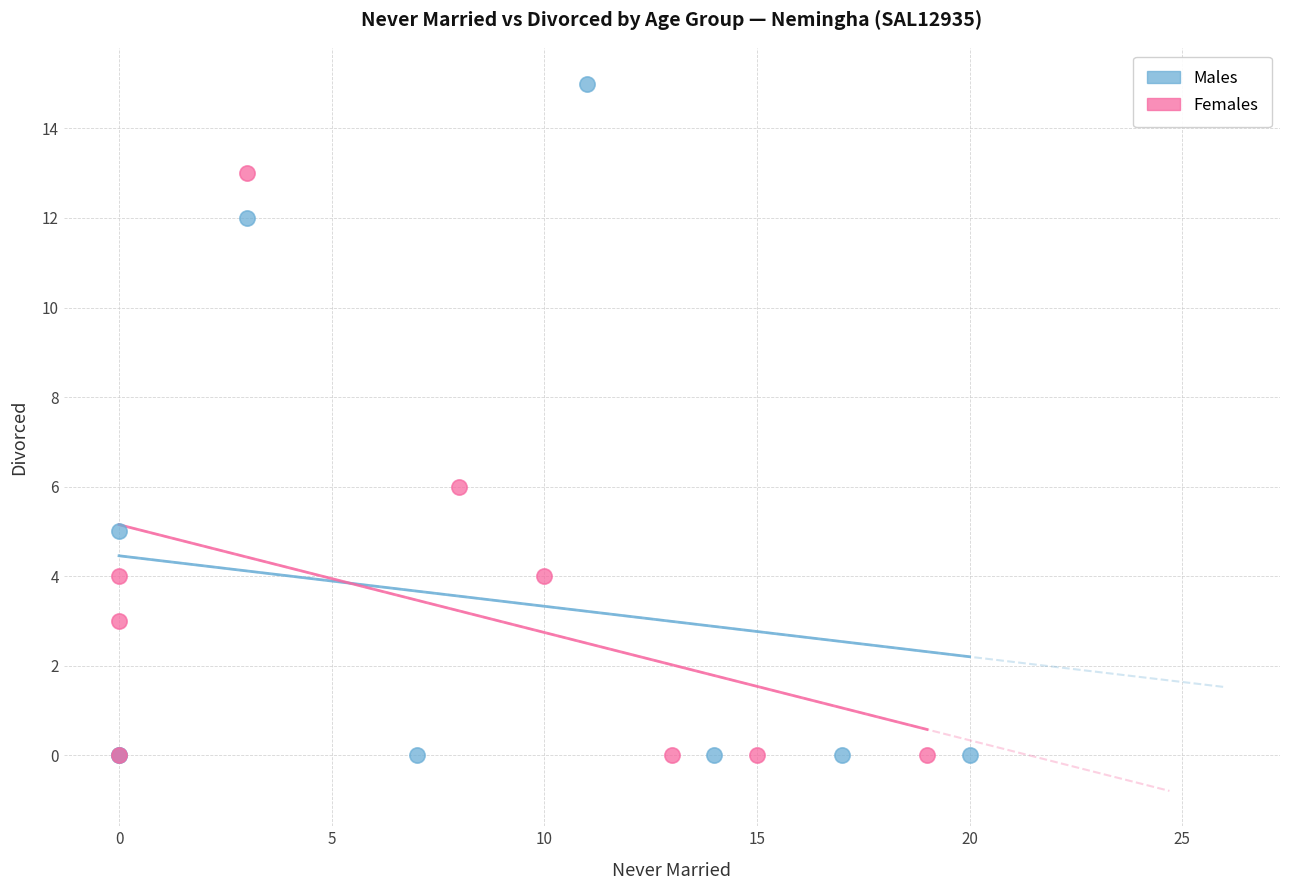

Which series has the largest Y range (max minus min)?

Males